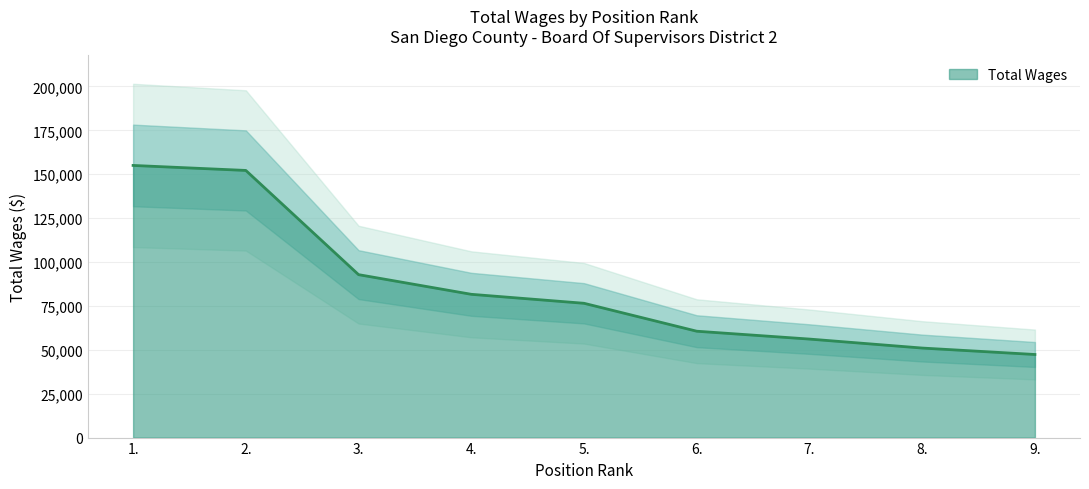

What is the difference between the maximum and minimum values?

107697